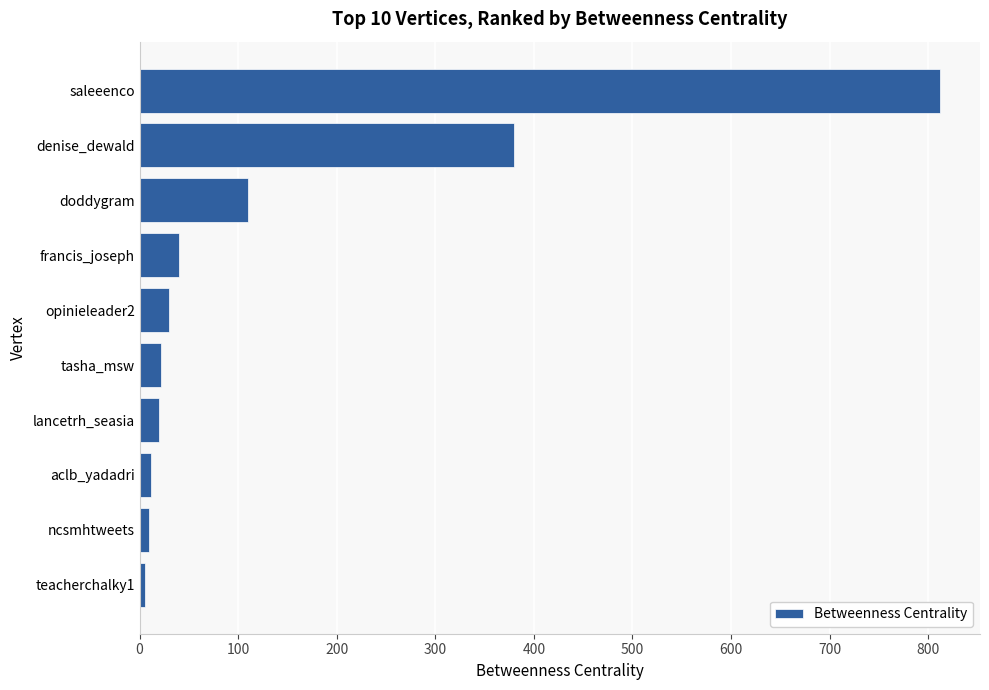

What is the difference between the maximum and minimum values?

806